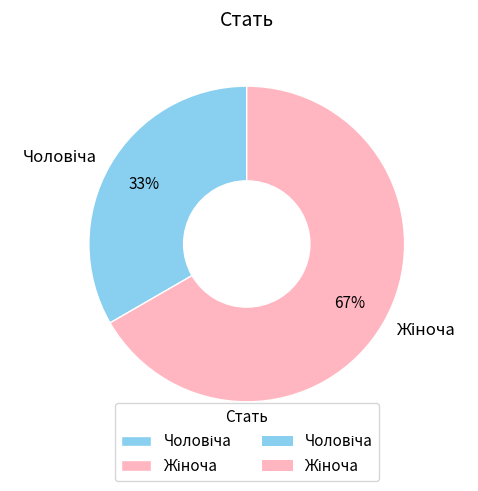

Does any single category account for the majority?

Yes